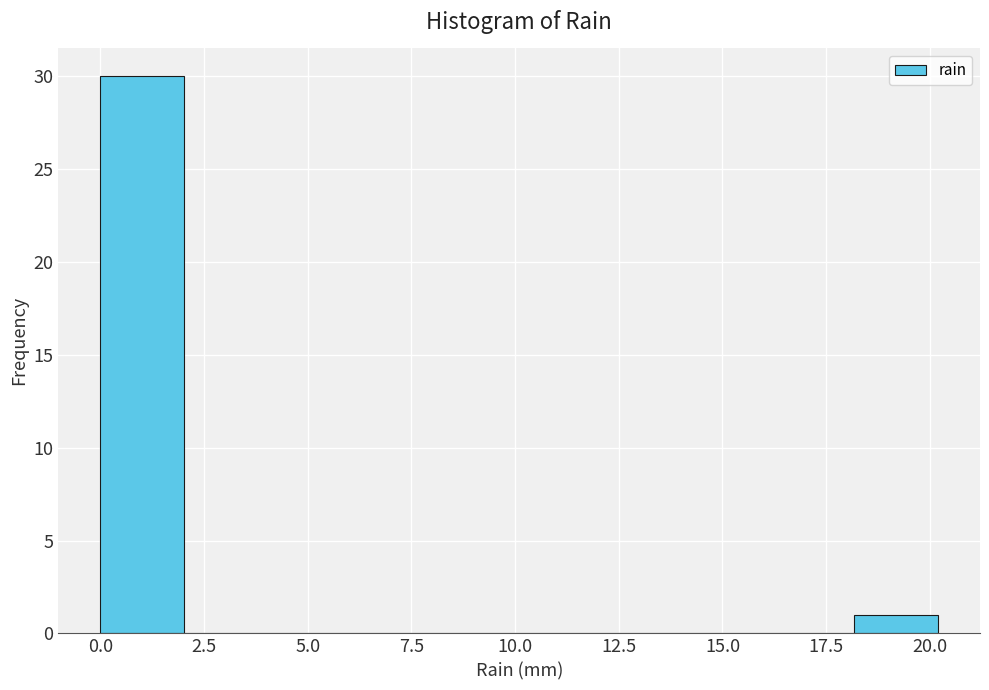

What is the height of the bar covering 18 to 20 on the x-axis? Neither the bar edges nor the heights are printed on the chart, so give them approximately, as read against the axes.

1